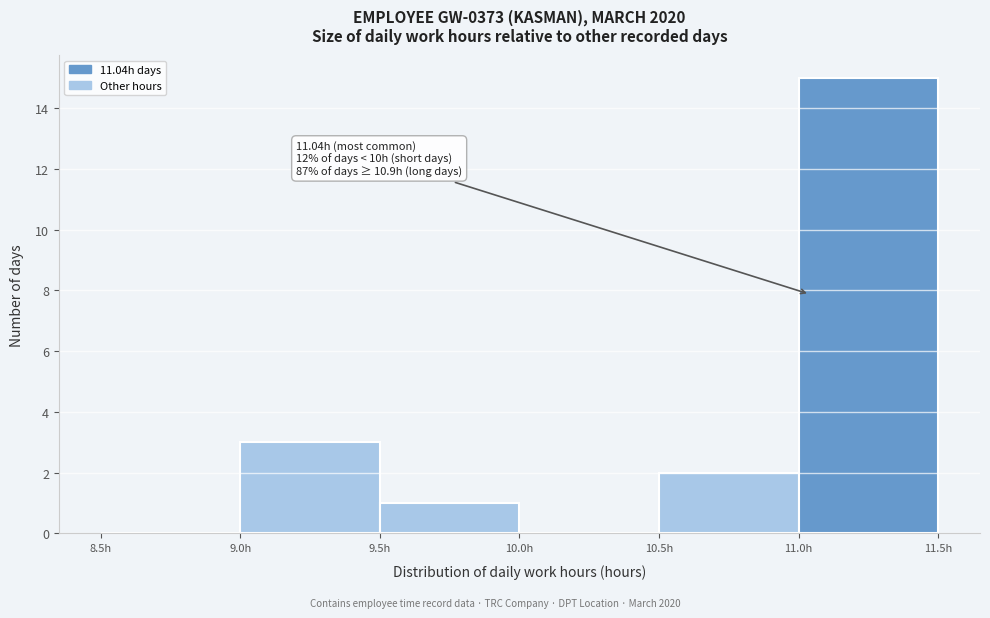

Which range on the x-axis has the tallest bar?

11.0 to 11.5